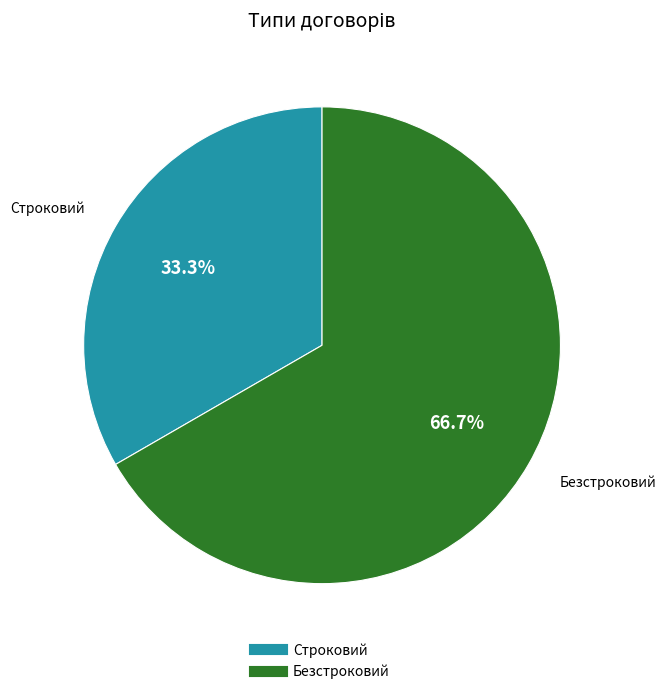

Rank the categories by value from highest to lowest.

Безстроковий, Строковий